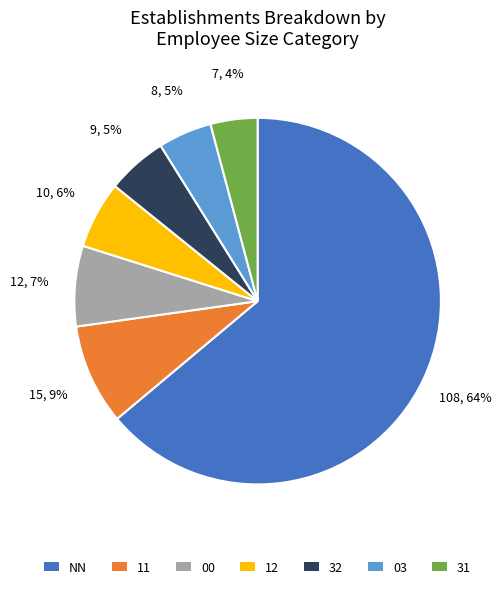

How many slices are in this pie chart?

7